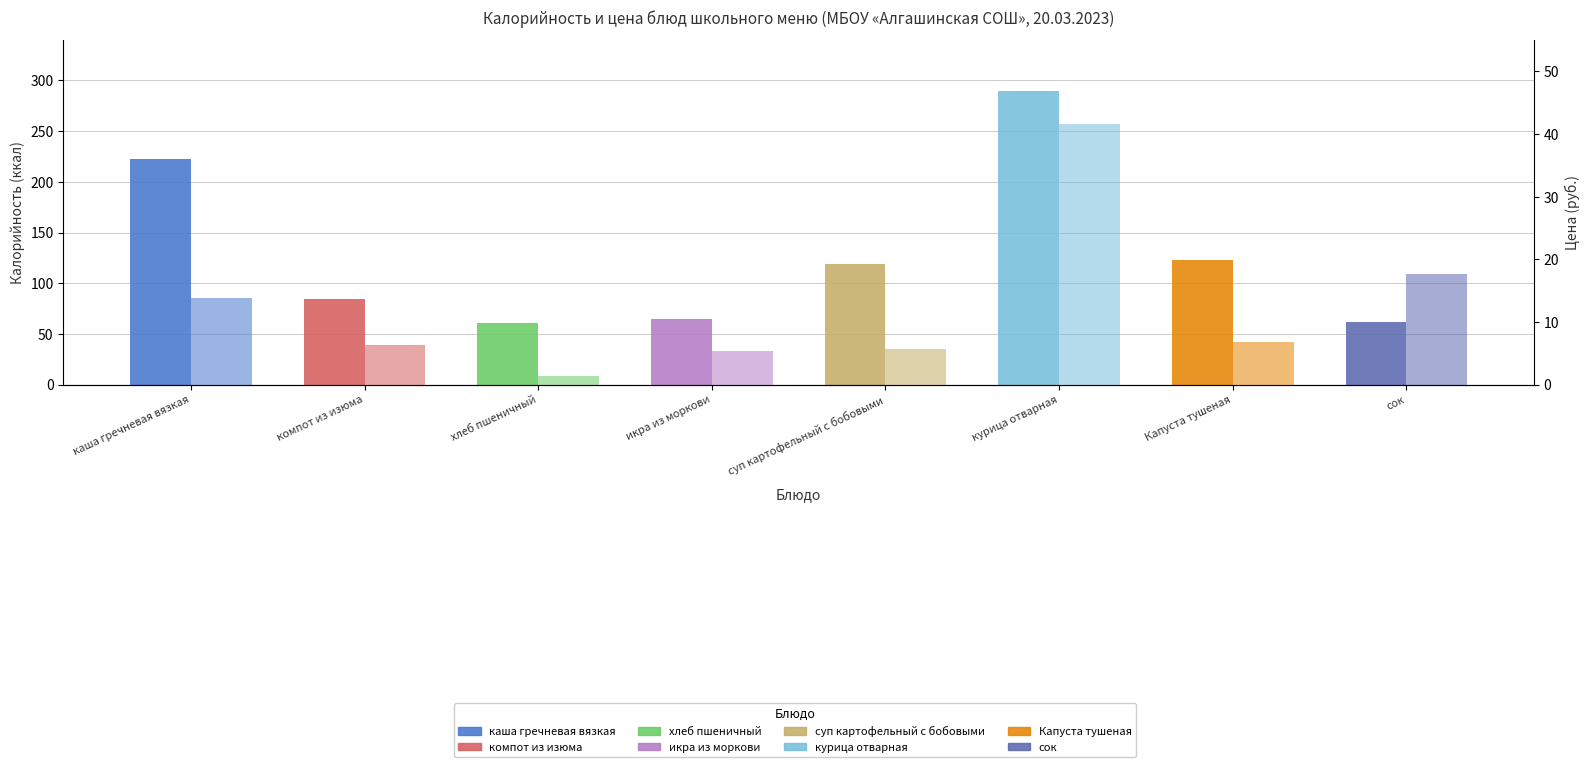

What is the label of the 6th bar from the left?

курица отварная